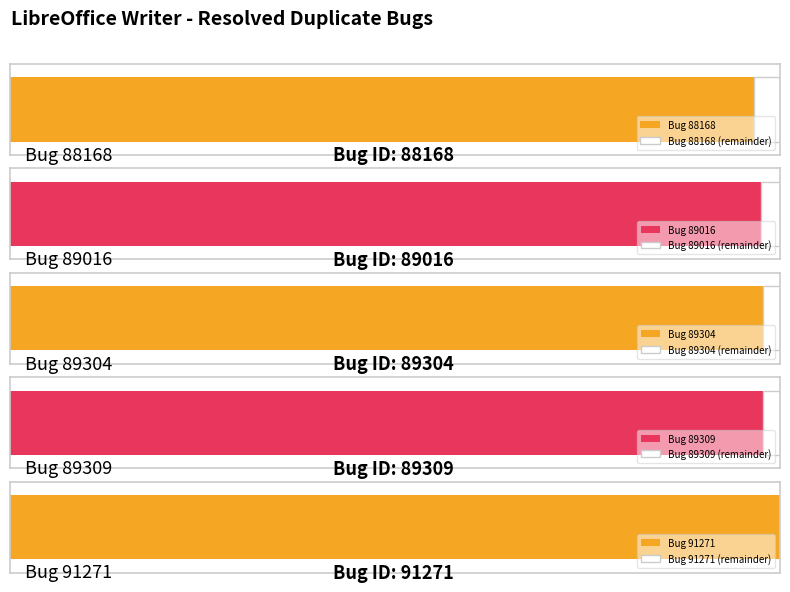

How many bars are there in total?

5